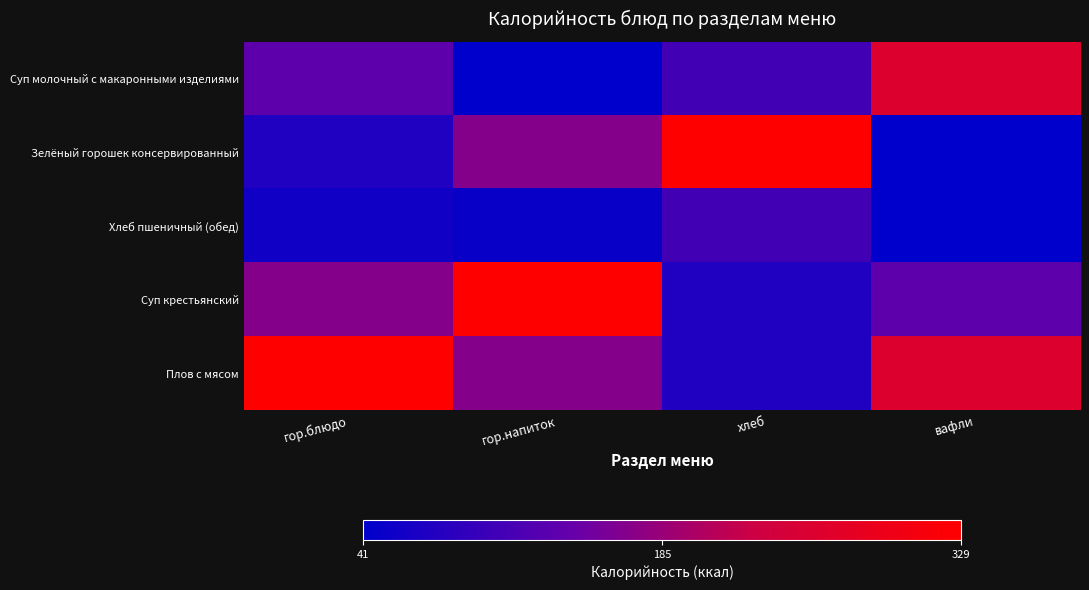

Which has a higher value, гор.напиток or гор.блюдо?

гор.блюдо